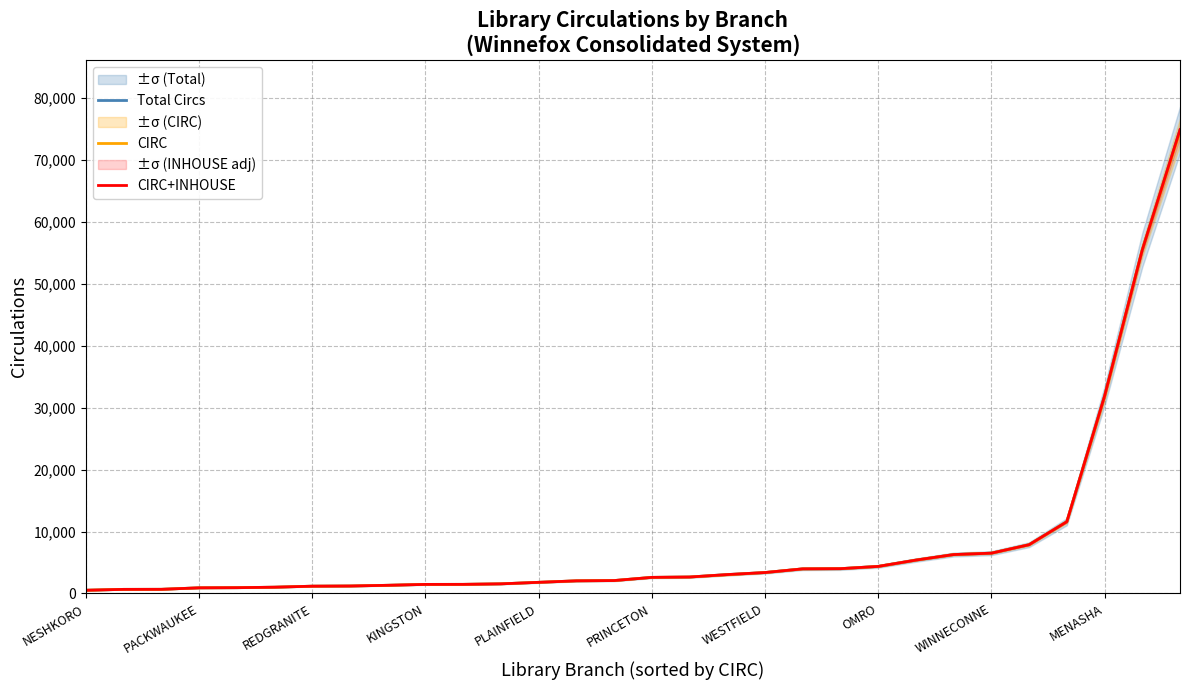

What is the sum of the CIRC+INHOUSE values at MENASHA and PACKWAUKEE?

32767